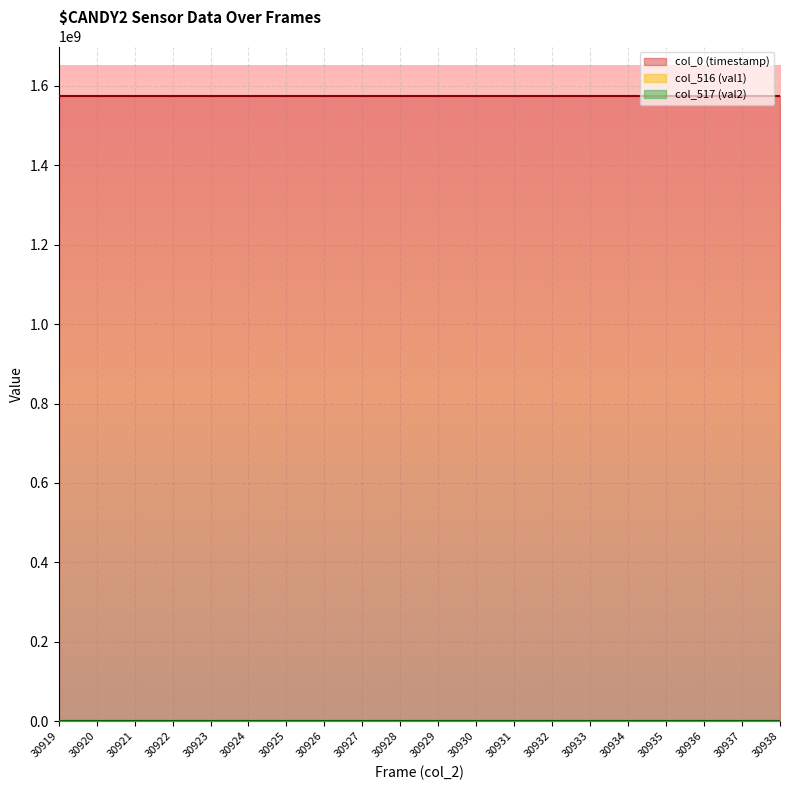

What is the difference between the highest and lowest values at 30933?

1573486708.4